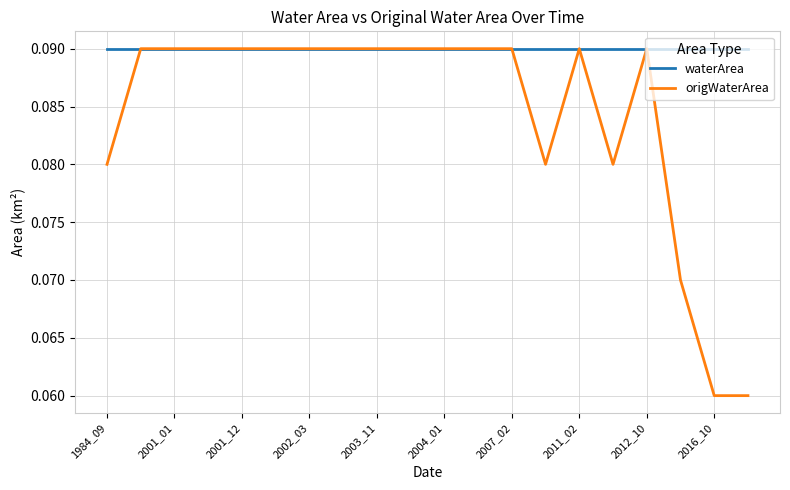

Which series has the largest range (max minus min)?

origWaterArea